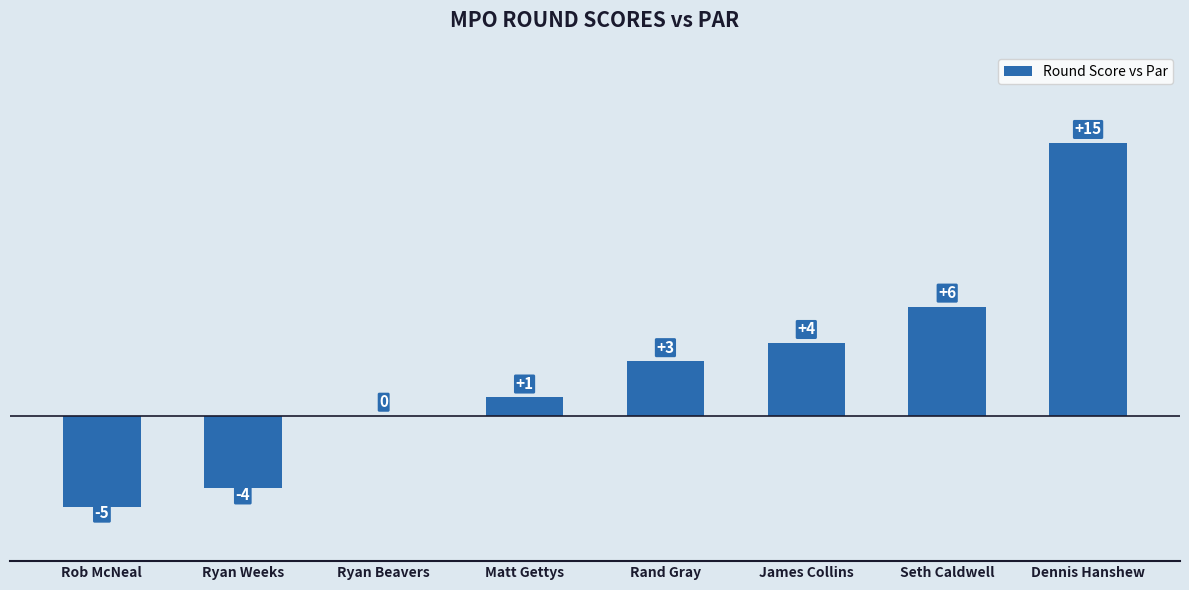

Count the number of categories in the chart.

8